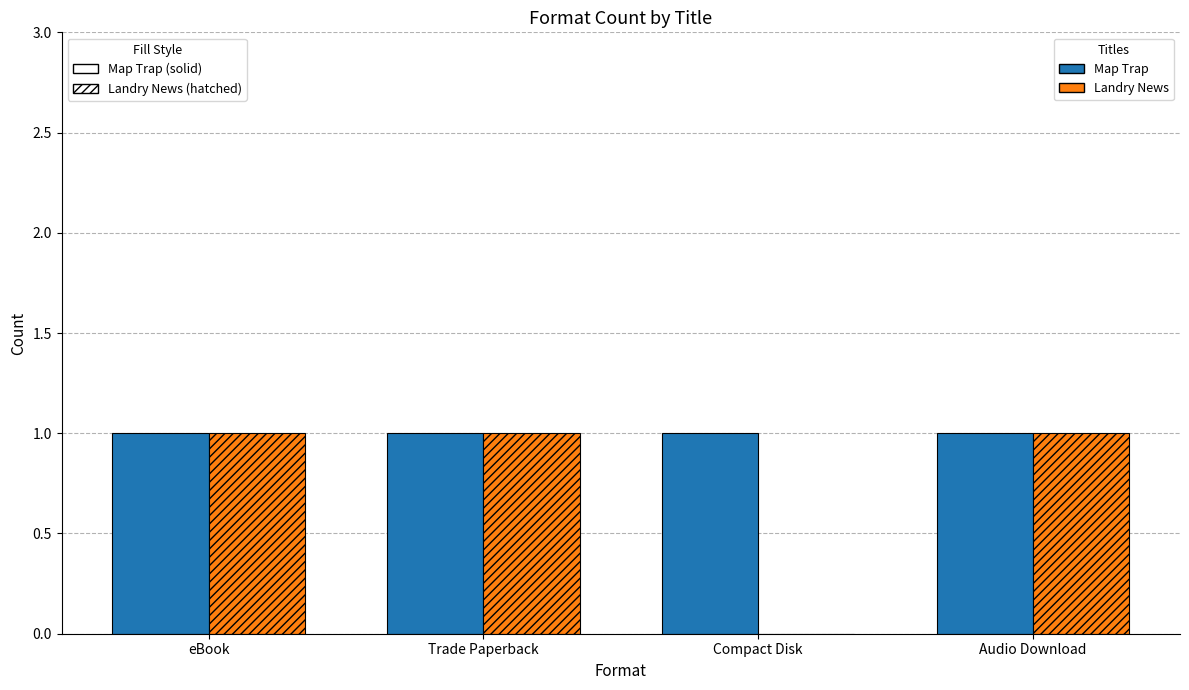

Are the bars grouped side by side (vs. stacked)?

Yes